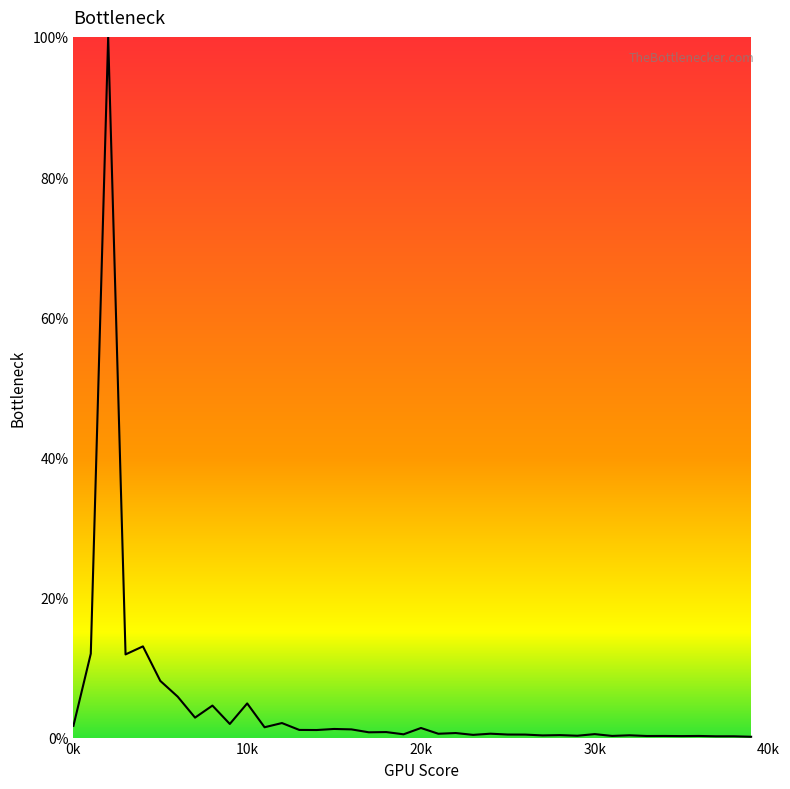

What is the maximum value shown in the chart?

100.0